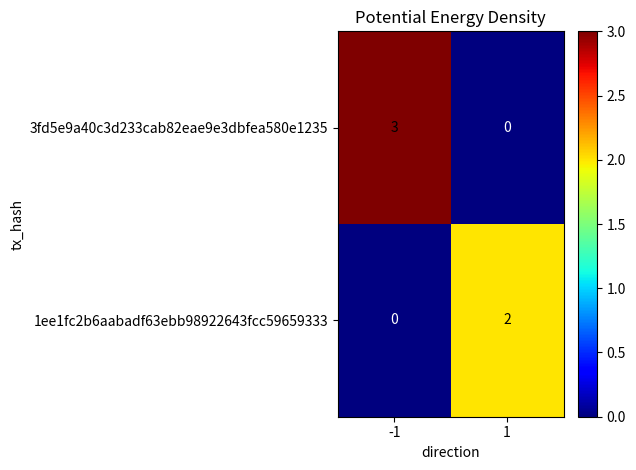

What is the maximum value for 3fd5e9a40c3d233cab82eae9e3dbfea580e1235?

3